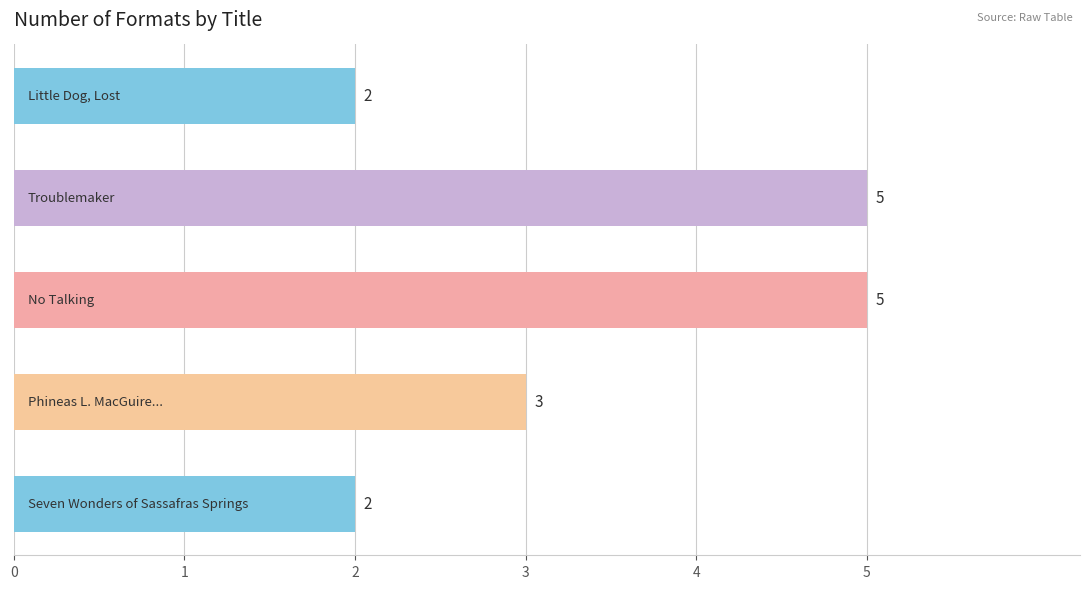

Count the values in the range 2 to 5.

5